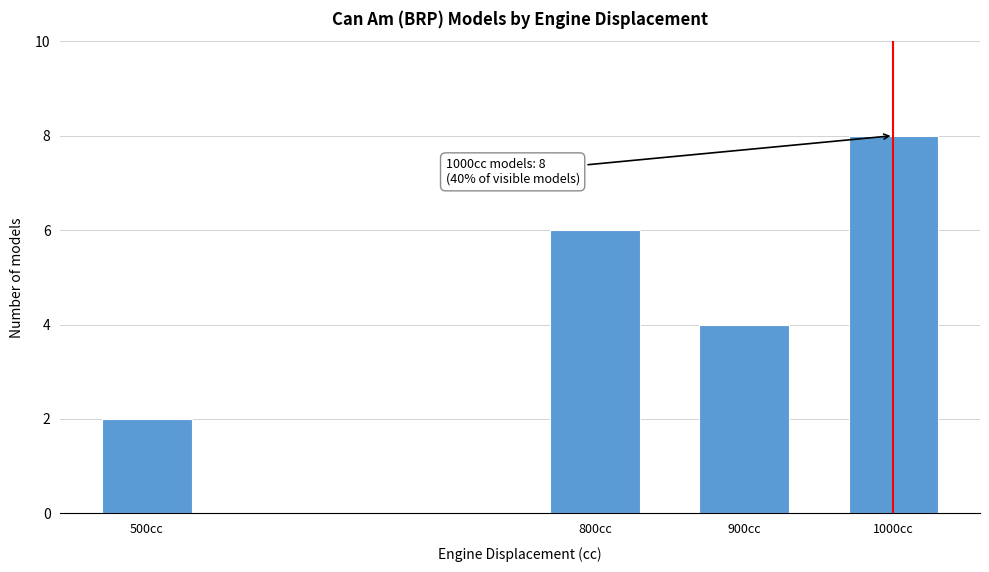

Reading left to right, transcribe all the data shown in this chart.

500cc=2	800cc=6	900cc=4	1000cc=8